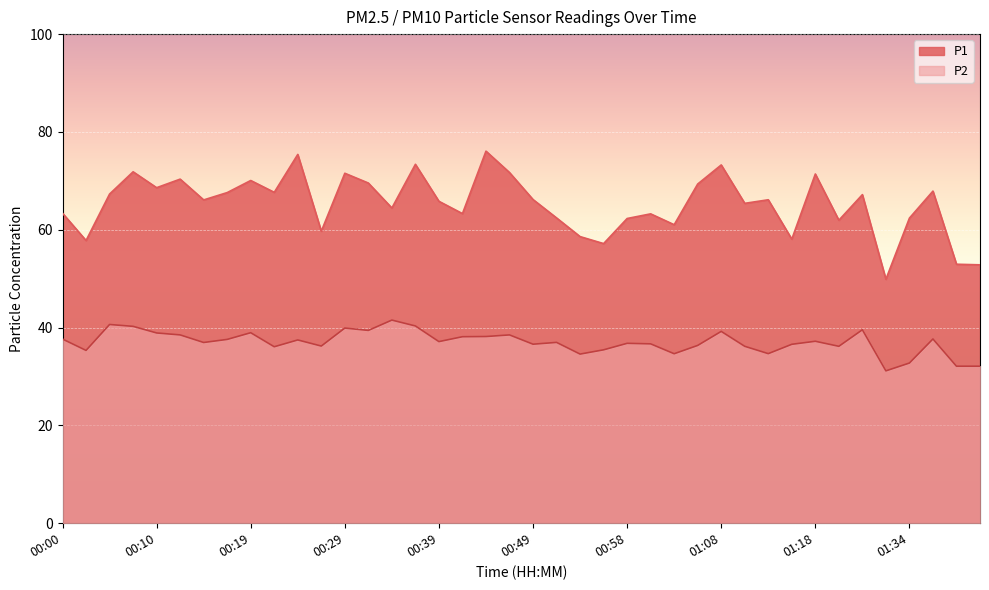

Rank the series at 00:17 from highest to lowest value.

P1, P2